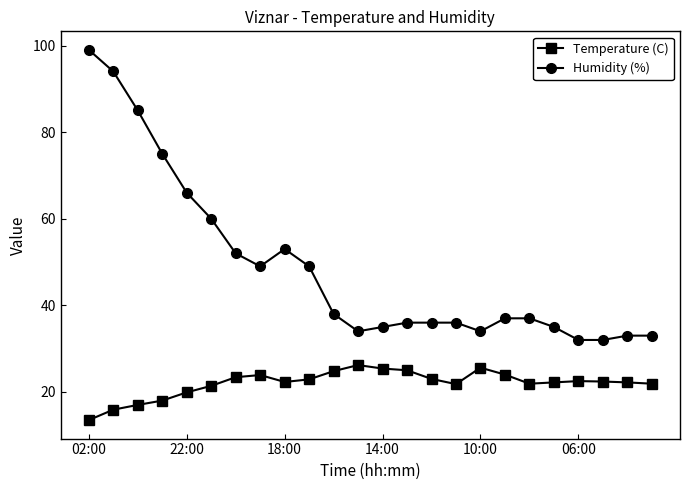

Which series has the largest range (max minus min)?

Humidity (%)